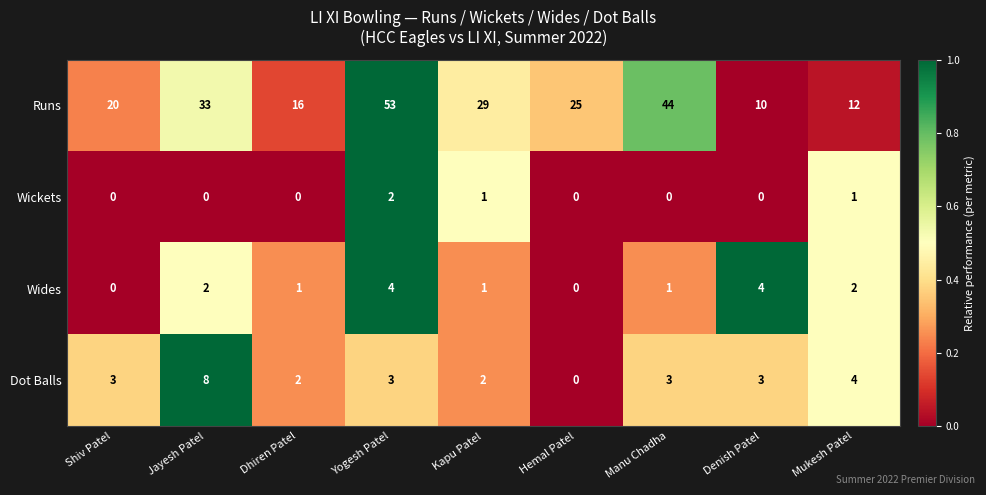

Which series has the widest spread of values?

Runs